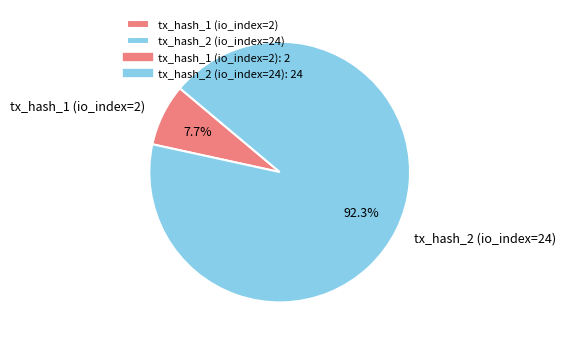

Which has a higher value, tx_hash_1 (io_index=2) or tx_hash_2 (io_index=24)?

tx_hash_2 (io_index=24)